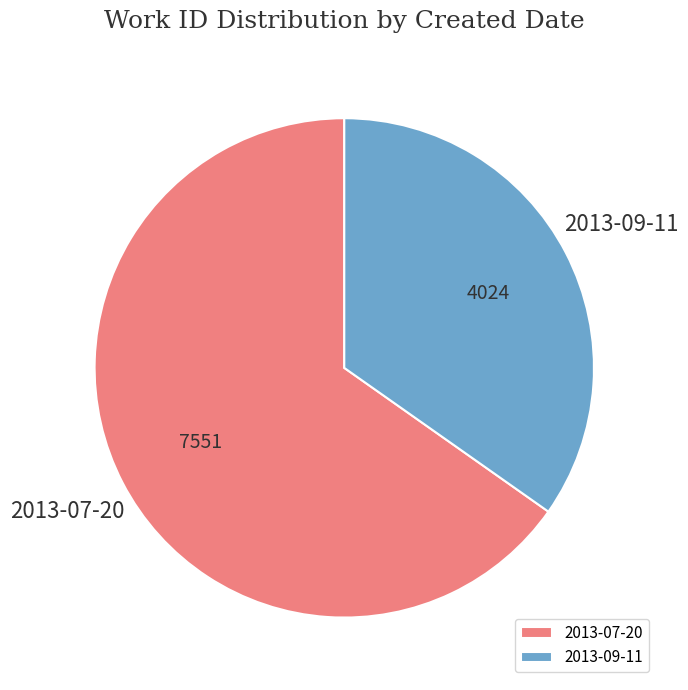

How many slices are in this pie chart?

2